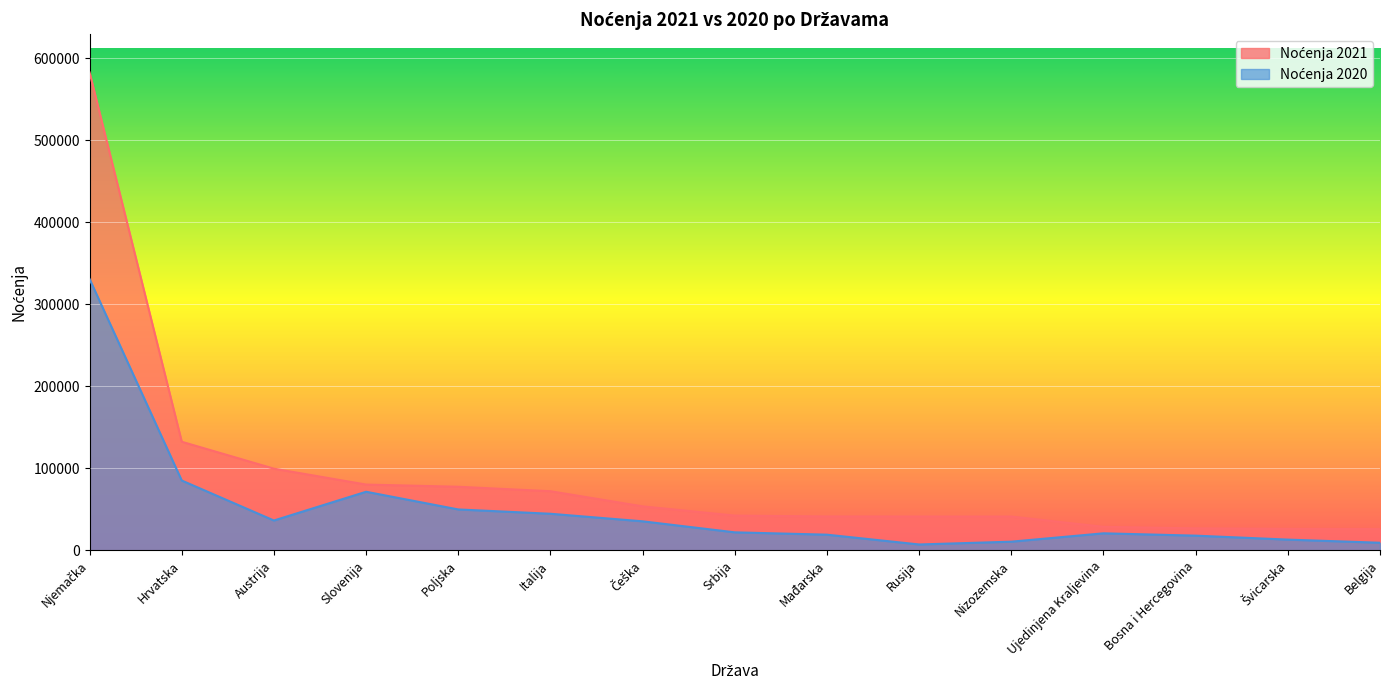

Which series has the largest total across all categories?

Noćenja 2021